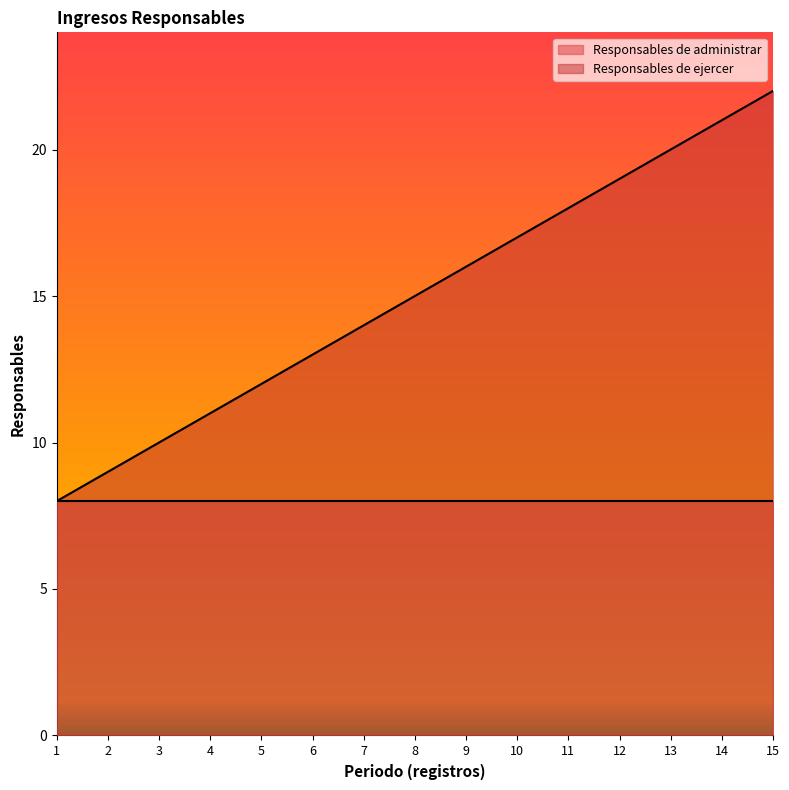

Rank the categories by value from lowest to highest.

1, 2, 3, 4, 5, 6, 7, 8, 9, 10, 11, 12, 13, 14, 15